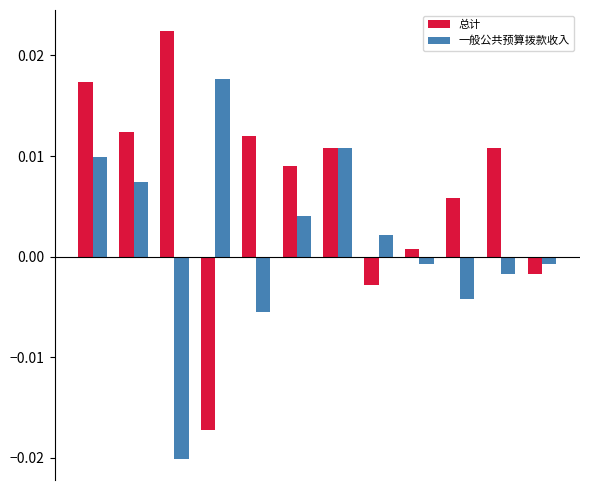

Which series has the largest range (max minus min)?

总计